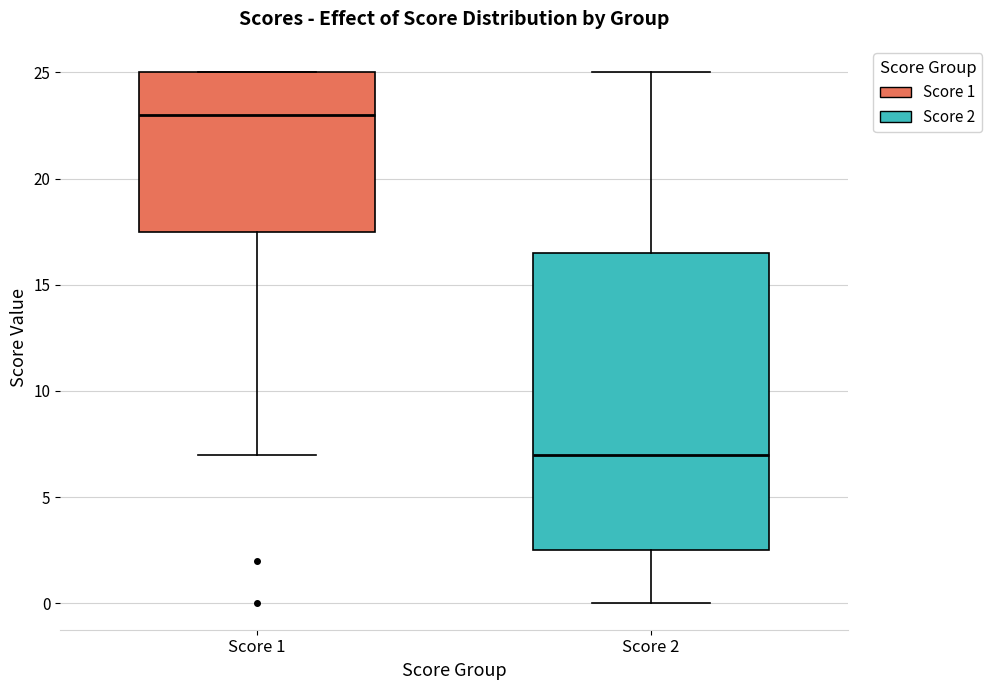

Which box is the tallest, from its lower edge to its upper edge?

Score 2